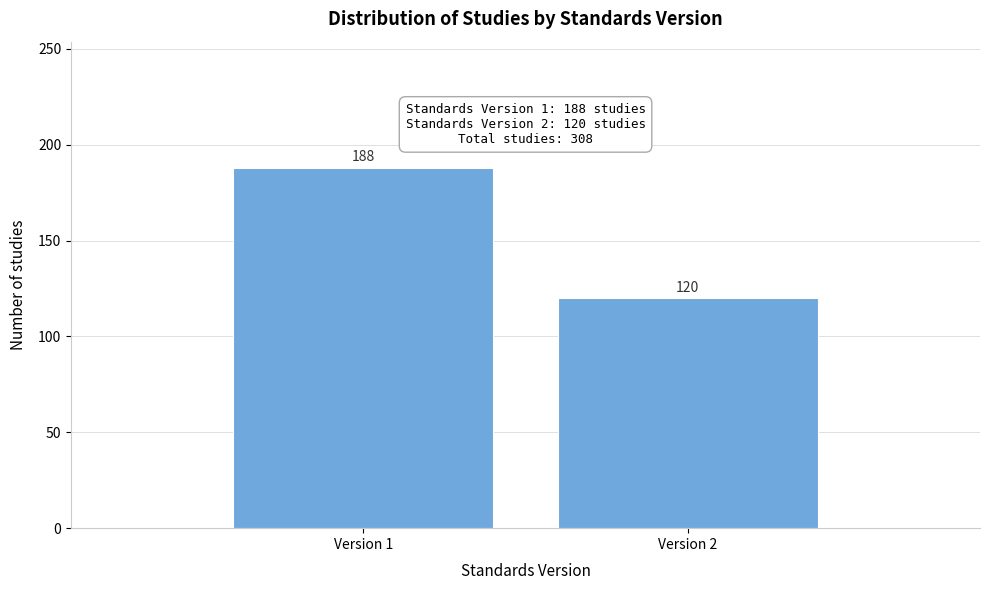

Reading left to right, transcribe all the data shown in this chart.

Version 1=188	Version 2=120